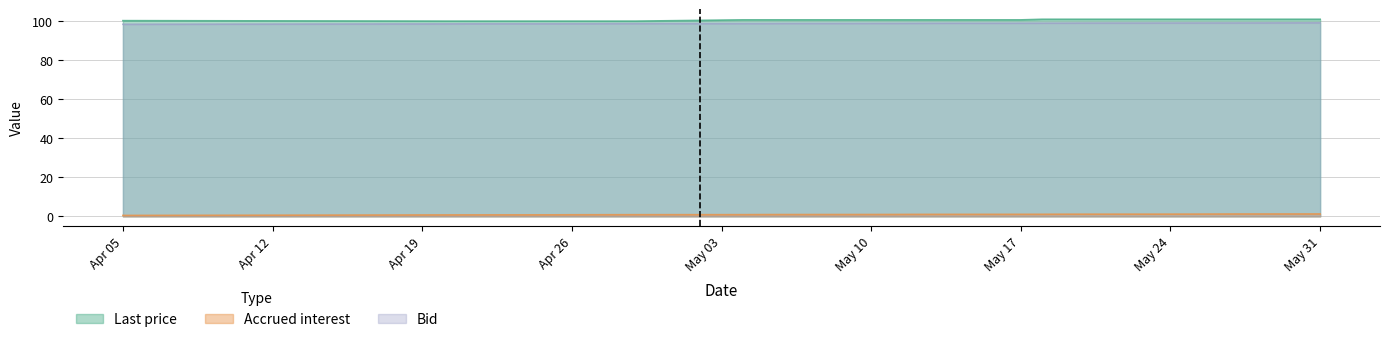

What is the label of the 9th point from the left?

2022-05-18